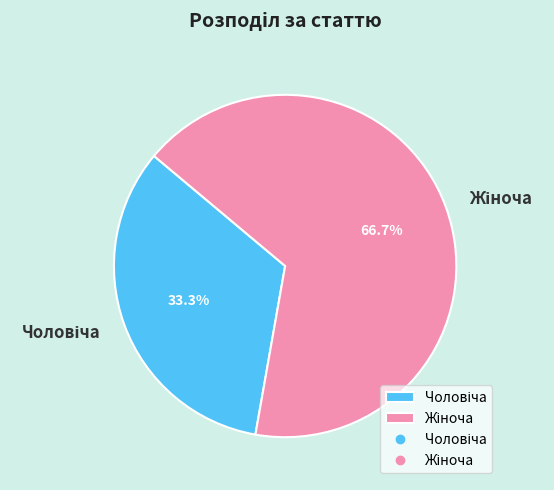

Count the number of slices in the pie.

2